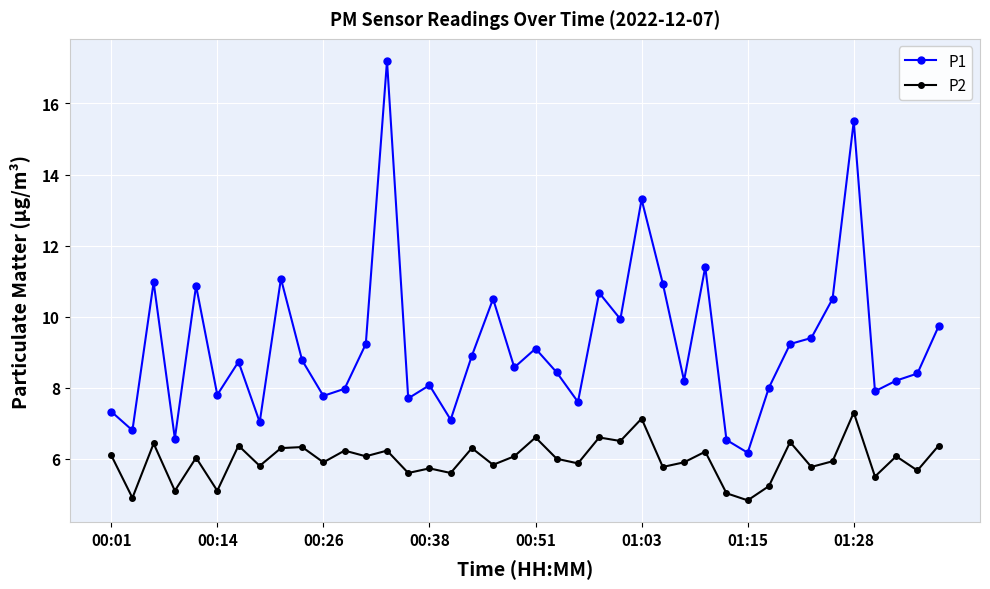

What is the difference between the maximum and second lowest values in the P2 series?

2.4